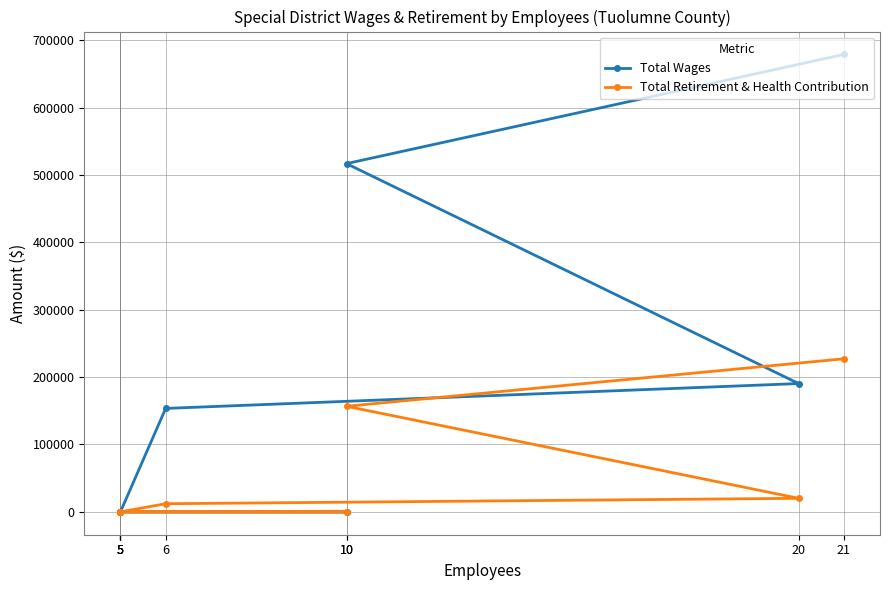

True or false: Total Wages and Total Retirement & Health Contribution cross at least once.

False